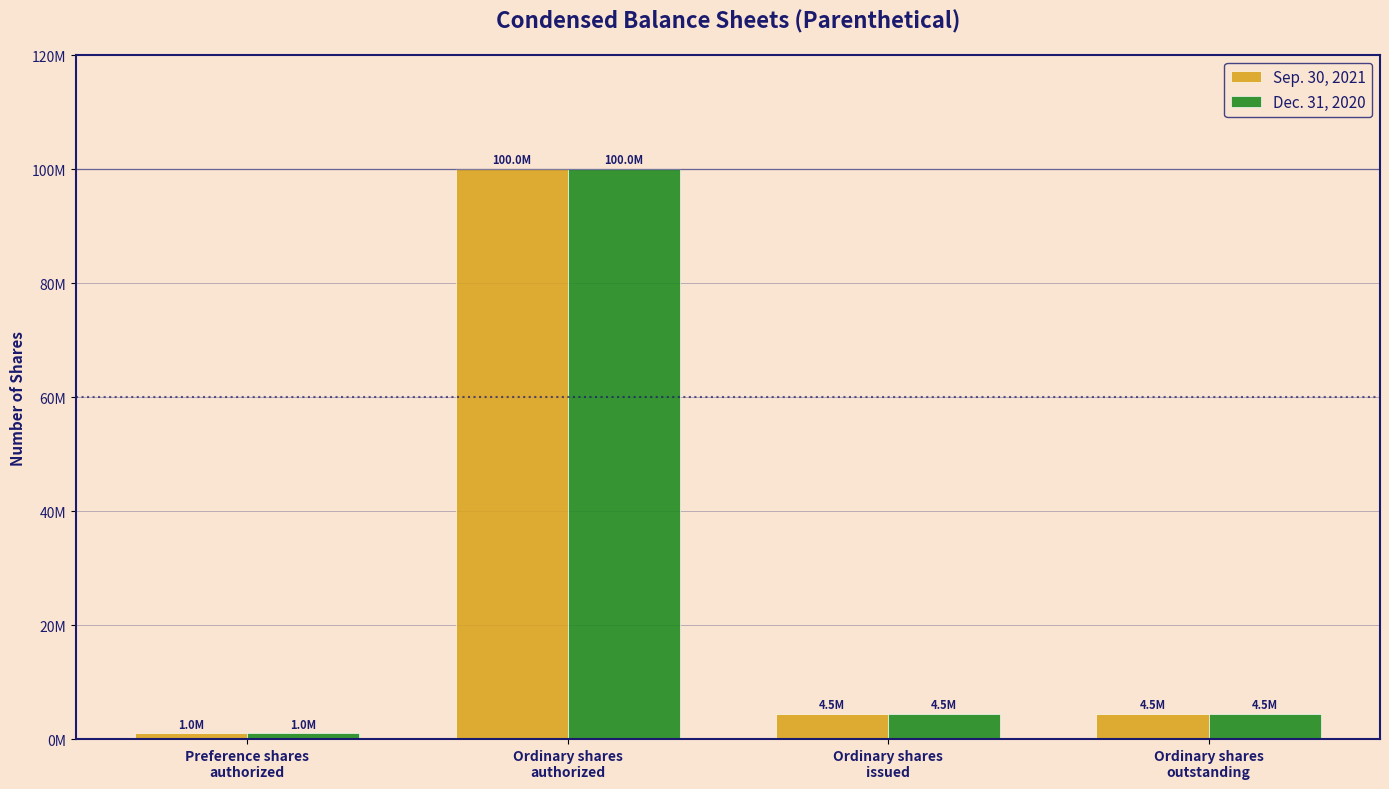

Reading left to right, extract all data points from this chart.

Sep. 30, 2021: Preference shares
authorized=1000000	Ordinary shares
authorized=100000000	Ordinary shares
issued=4450000	Ordinary shares
outstanding=4450000
Dec. 31, 2020: Preference shares
authorized=1000000	Ordinary shares
authorized=100000000	Ordinary shares
issued=4450000	Ordinary shares
outstanding=4450000